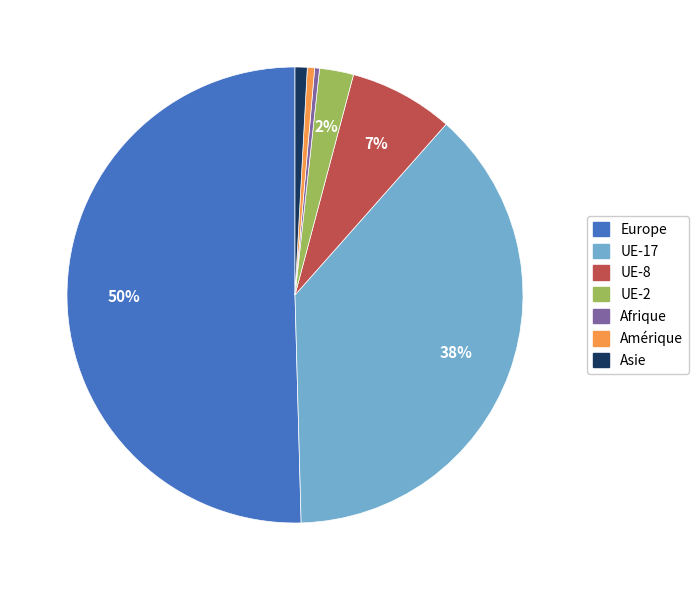

Which category accounts for the majority?

Europe